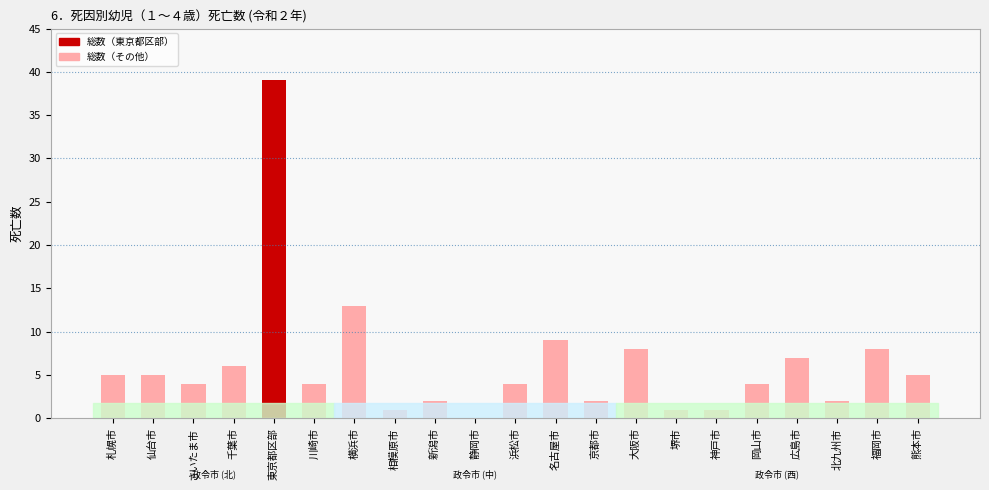

What is the sum of the values at 千葉市 and 北九州市?

8